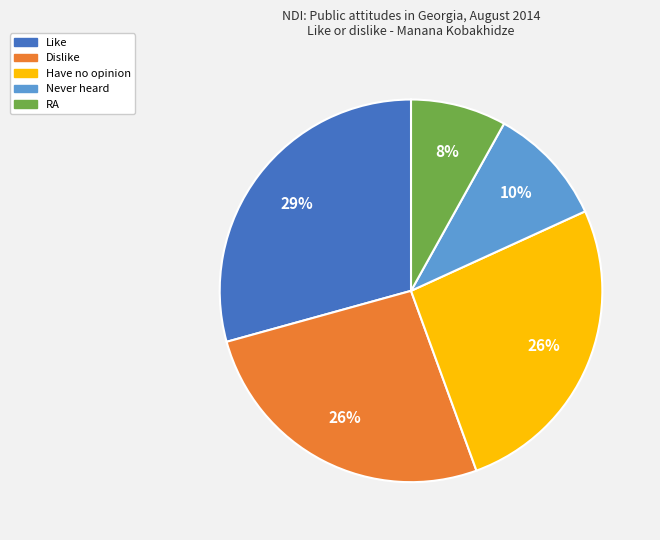

The Like slice represents 39% of the pie. True or false?

False